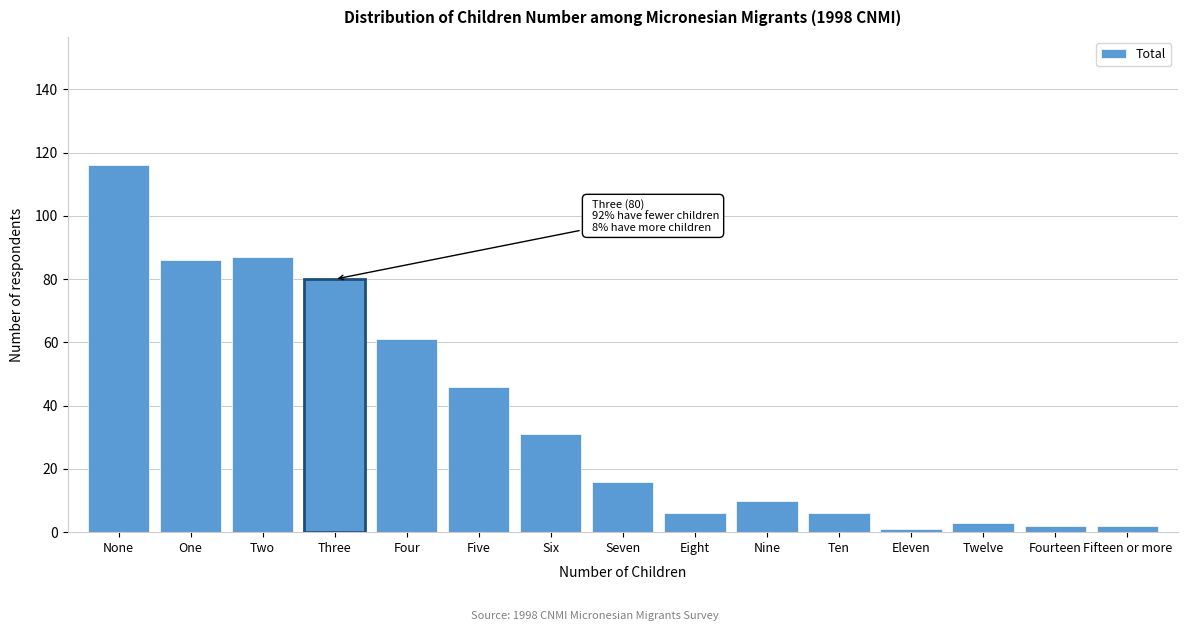

Reading right to left, what are all the values shown in this chart?

Fifteen or more=2	Fourteen=2	Twelve=3	Eleven=1	Ten=6	Nine=10	Eight=6	Seven=16	Six=31	Five=46	Four=61	Three=80	Two=87	One=86	None=116